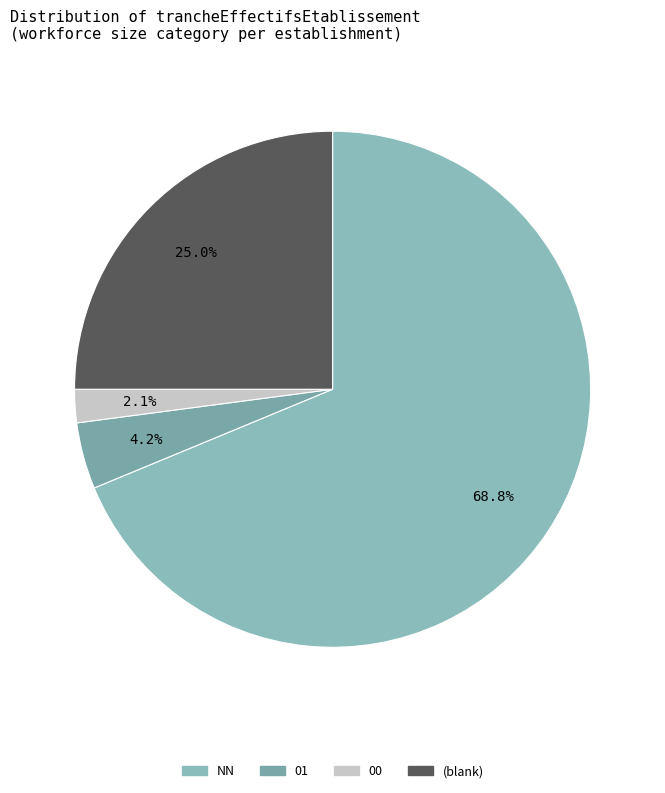

Does any single category account for the majority?

Yes